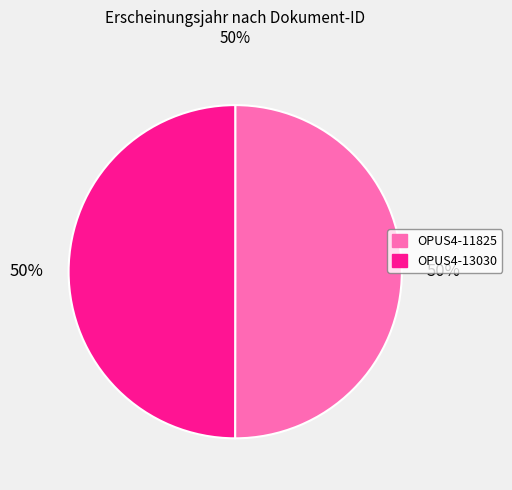

What is the ratio of the value at OPUS4-13030 to the value at OPUS4-11825?

1.0